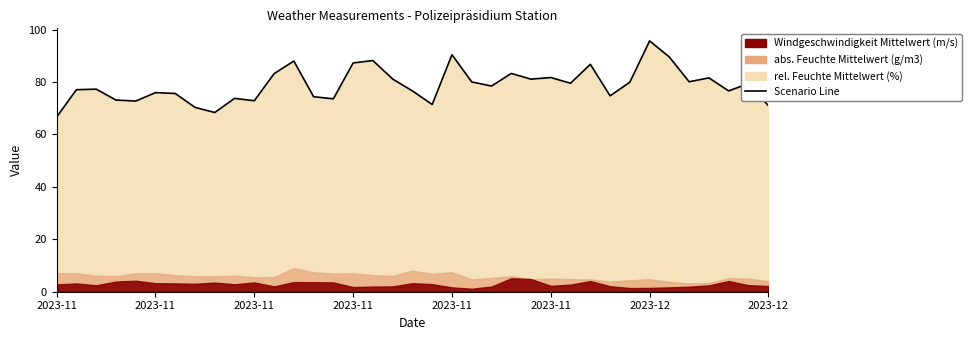

Which has a higher value, 18 or 21?

21